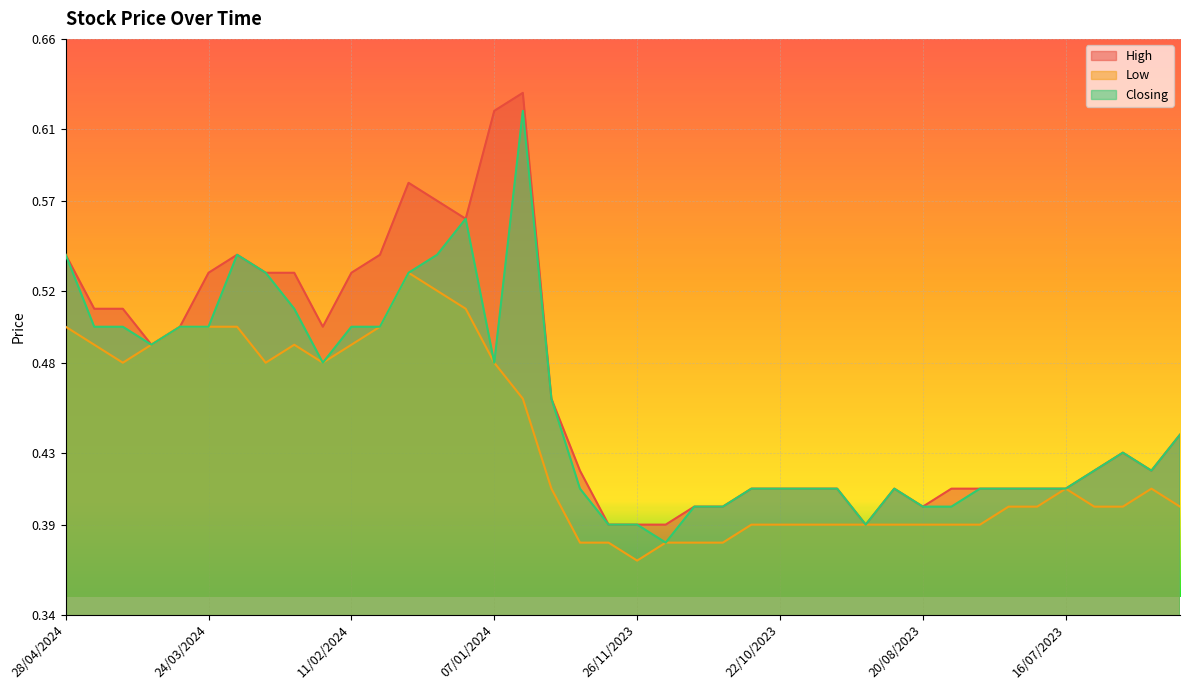

What is the total value across all series at 06/08/2023?

1.2